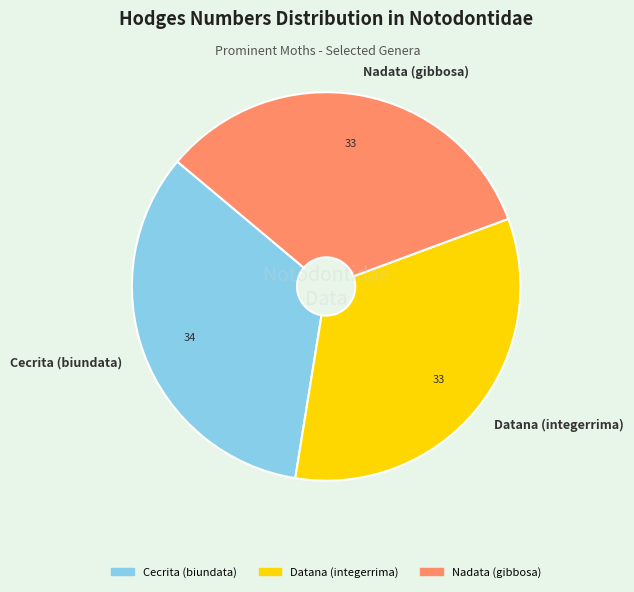

Approximately how many times larger is the value at Cecrita (biundata) compared to Nadata (gibbosa)?

1.0